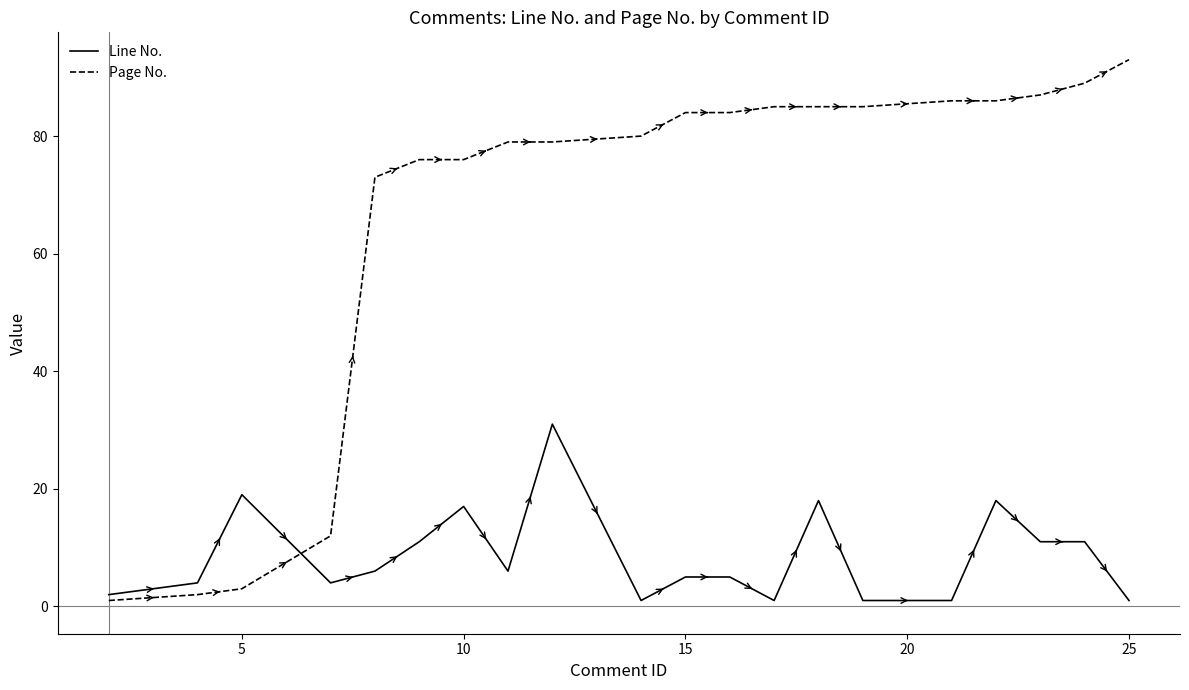

What is the difference between the maximum and minimum values in the Line No. series?

30